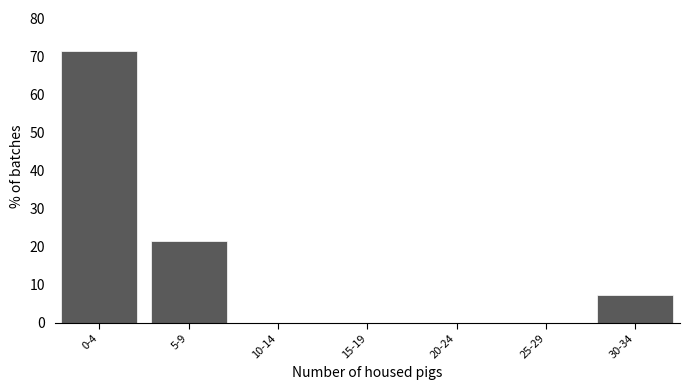

Reading left to right, transcribe all the data shown in this chart.

0-4=71.4	5-9=21.4	10-14=0.0	15-19=0.0	20-24=0.0	25-29=0.0	30-34=7.1